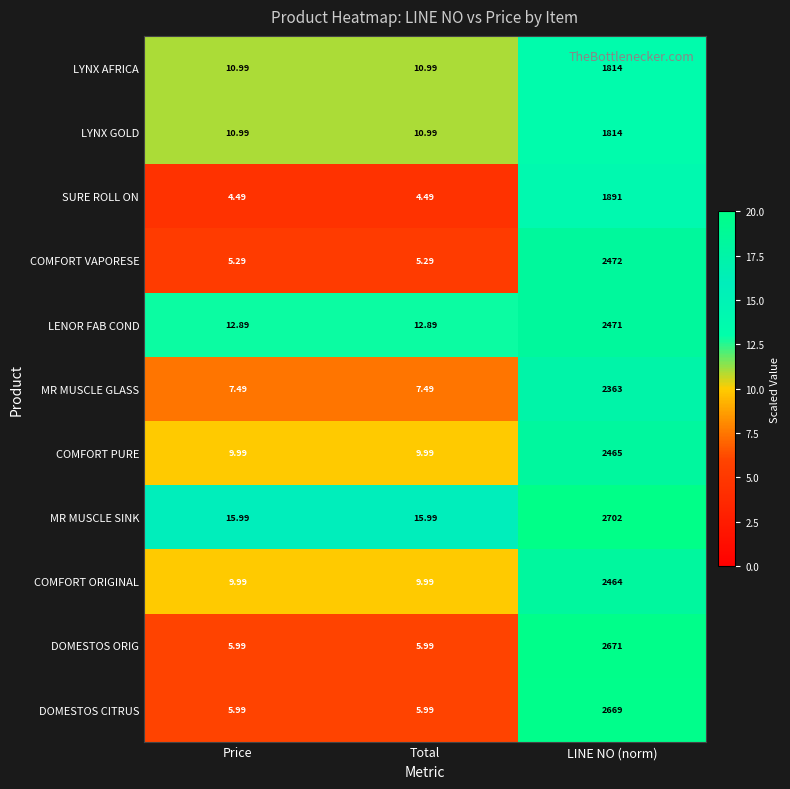

Count the number of data series in this chart.

11